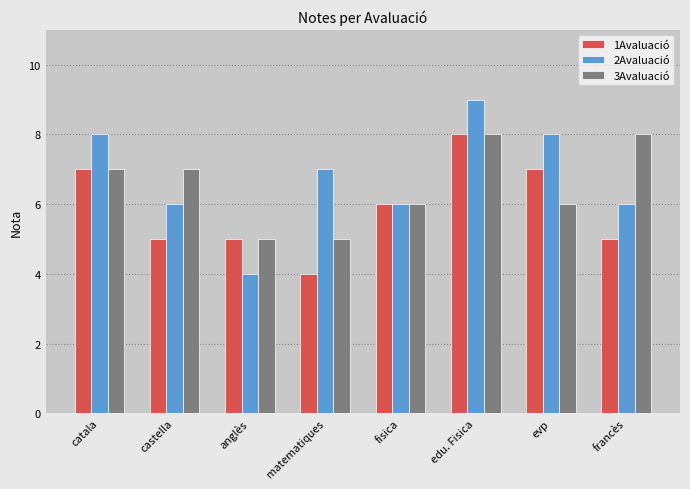

Count the number of categories in the chart.

8